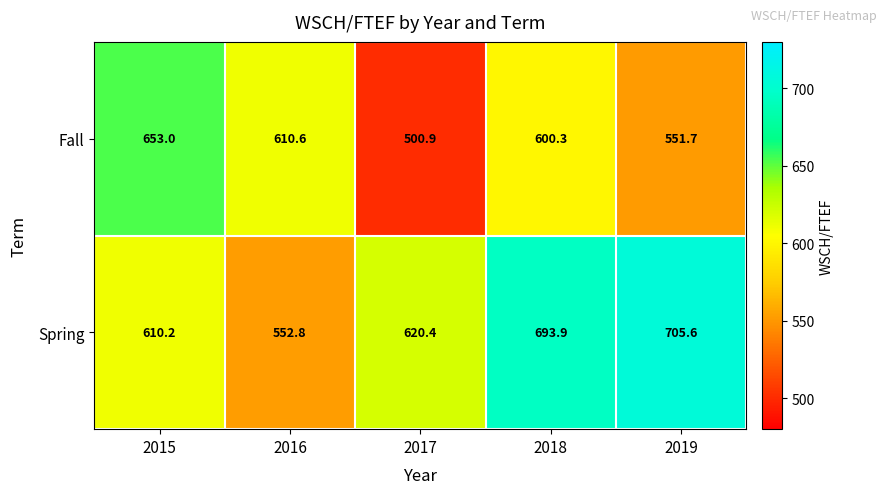

Rank the series by their maximum value, from highest to lowest.

Spring, Fall